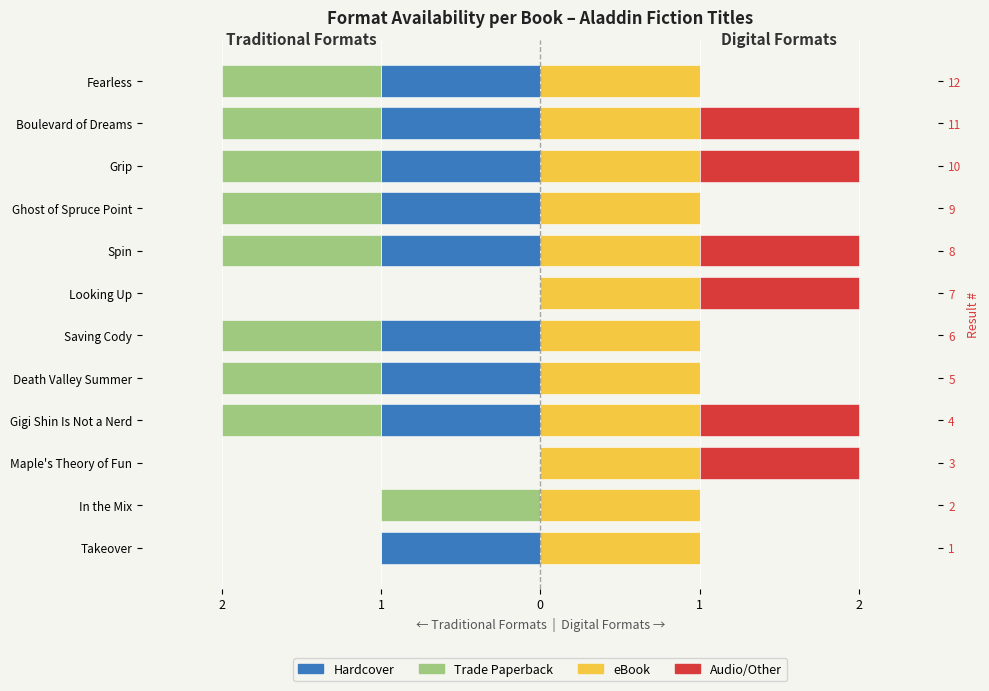

Which series has the largest range (max minus min)?

Hardcover